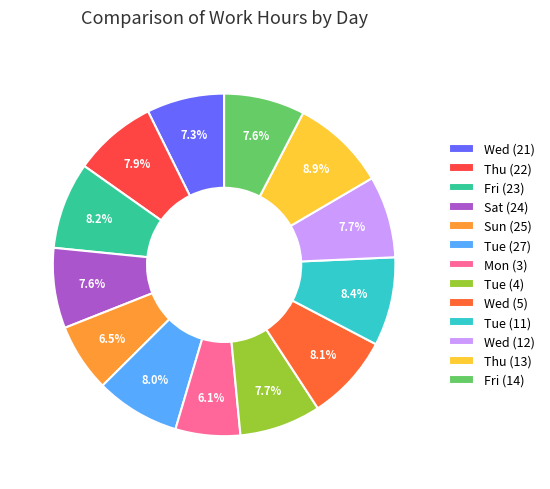

What is the total percentage of Thu (22) and Tue (11)?

16.3%